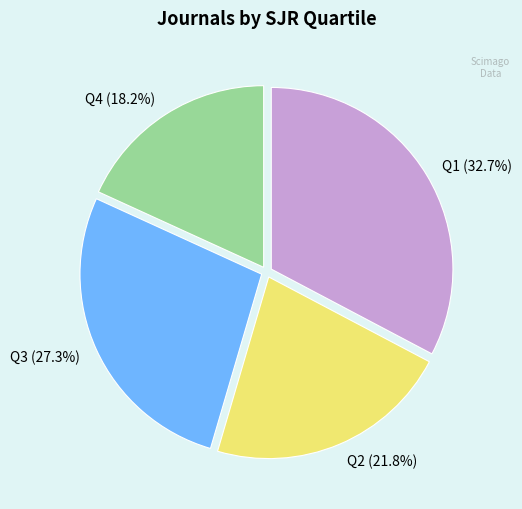

Do Q2 (21.8%) and Q4 (18.2%) together represent more than half of the pie?

No